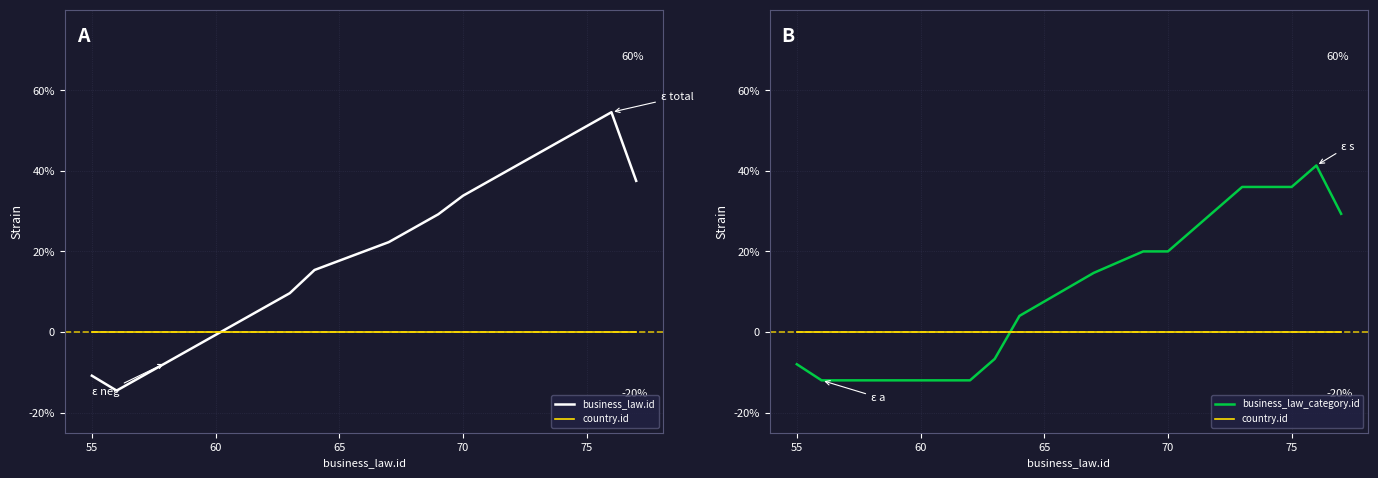

Which series ends up on top after the final intersection of business_law.id and country.id?

business_law.id